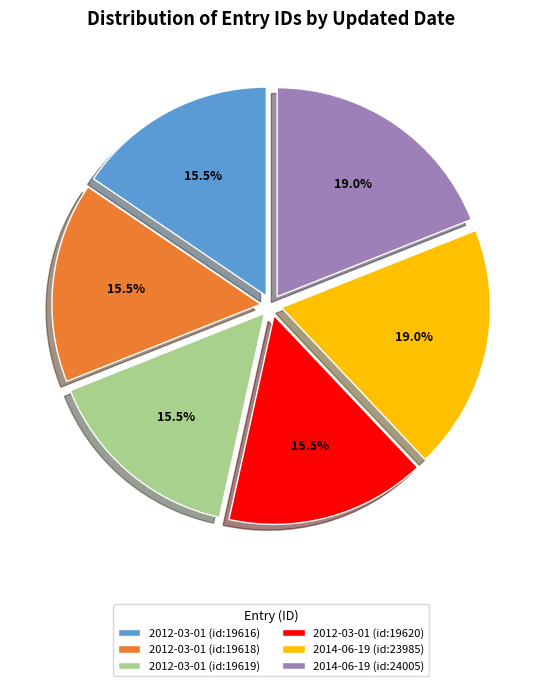

Combined, do 2014-06-19 (id:23985) and 2012-03-01 (id:19616) account for over 50%?

No